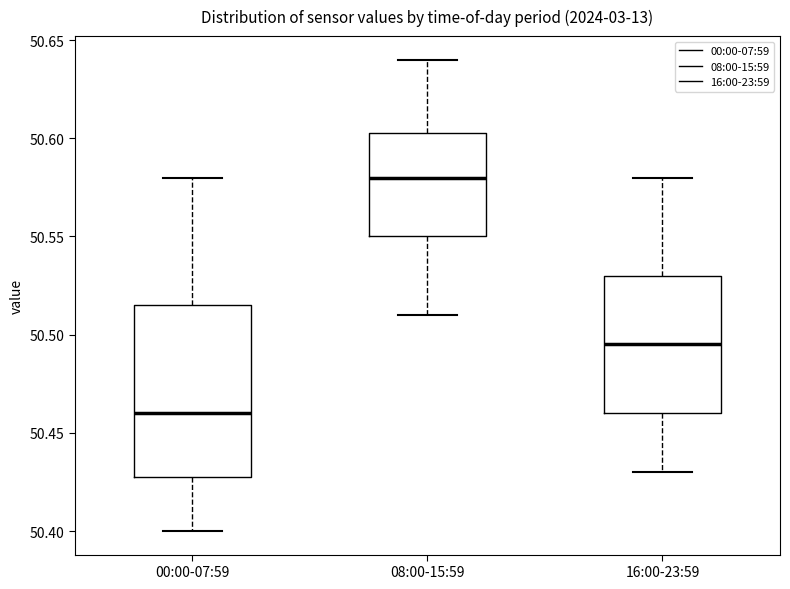

Comparing the boxes themselves (not the whiskers), which one is the tallest?

00:00-07:59